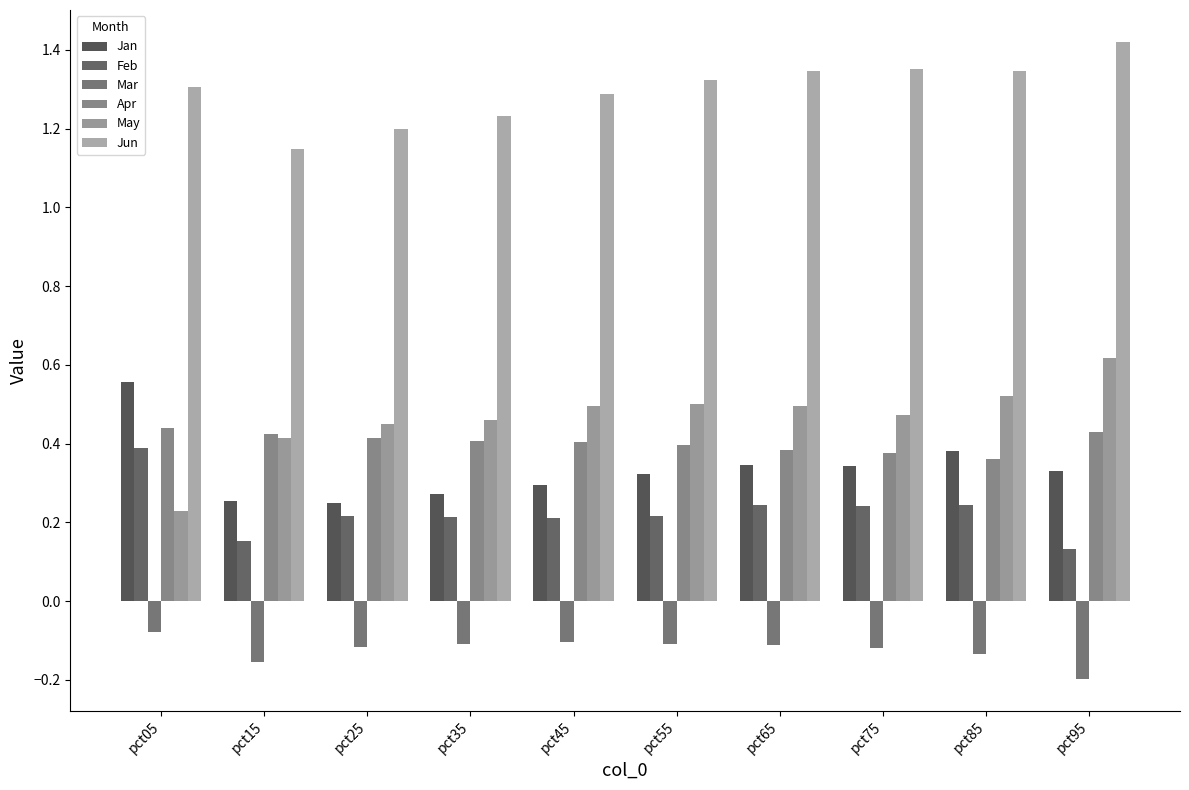

What is the sum of the Jun values at pct95 and pct65?

2.8